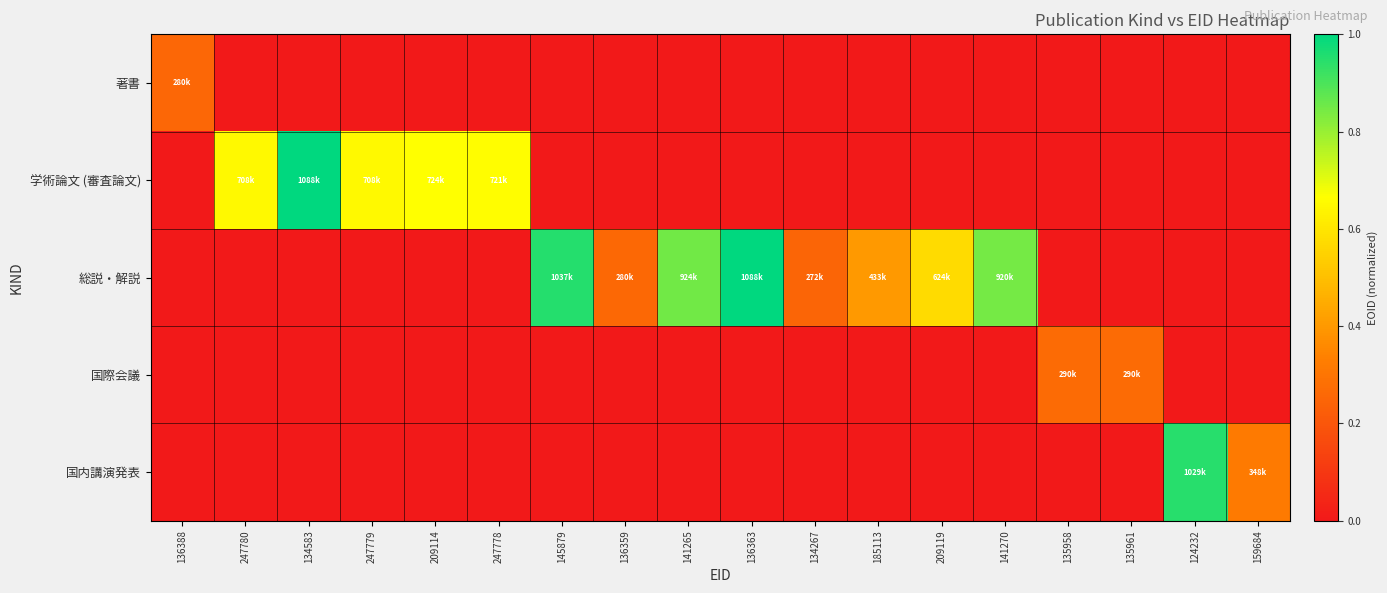

Which series has the widest spread of values?

総説・解説